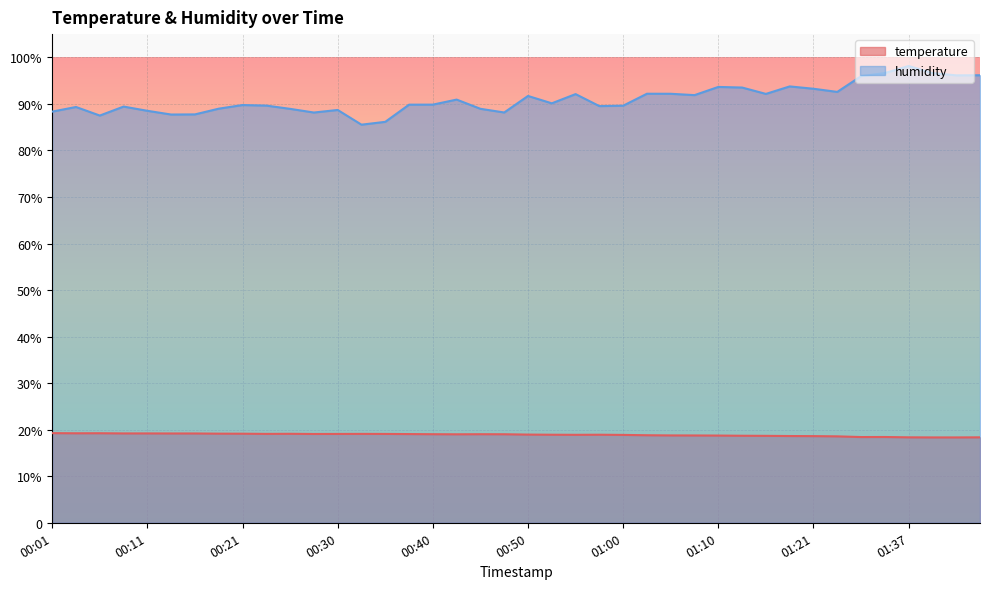

Does the chart display data point markers on the line(s)?

No